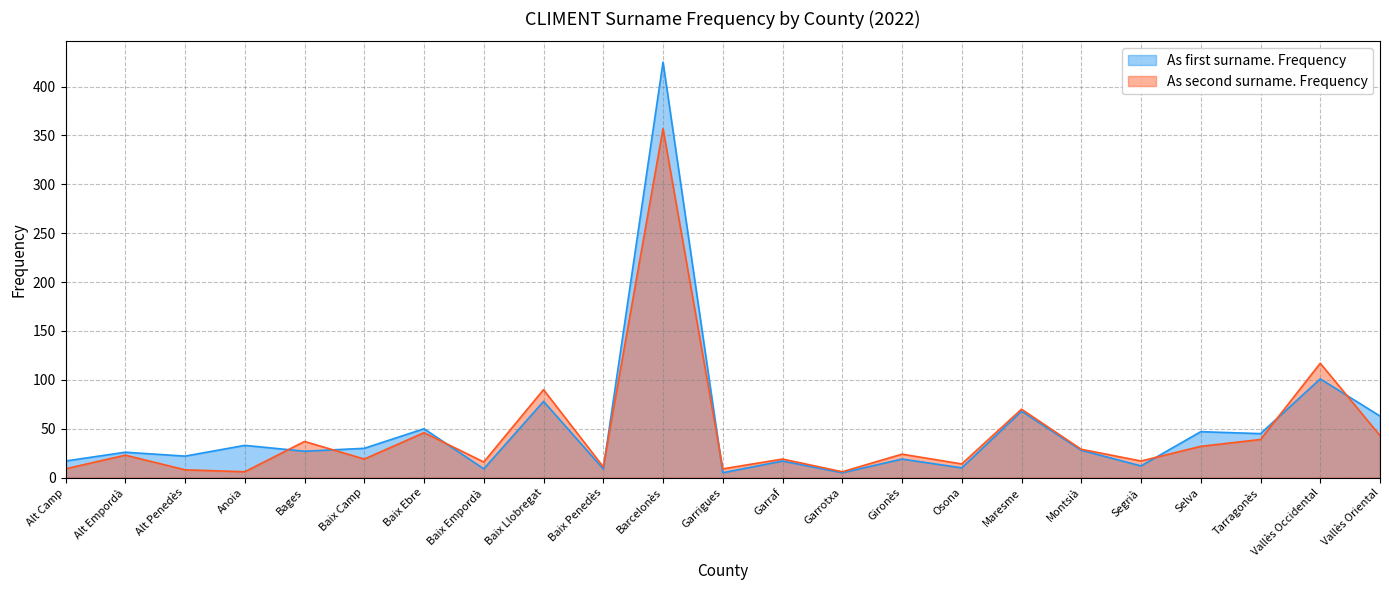

What is the spread (max minus min) of values at Selva?

15